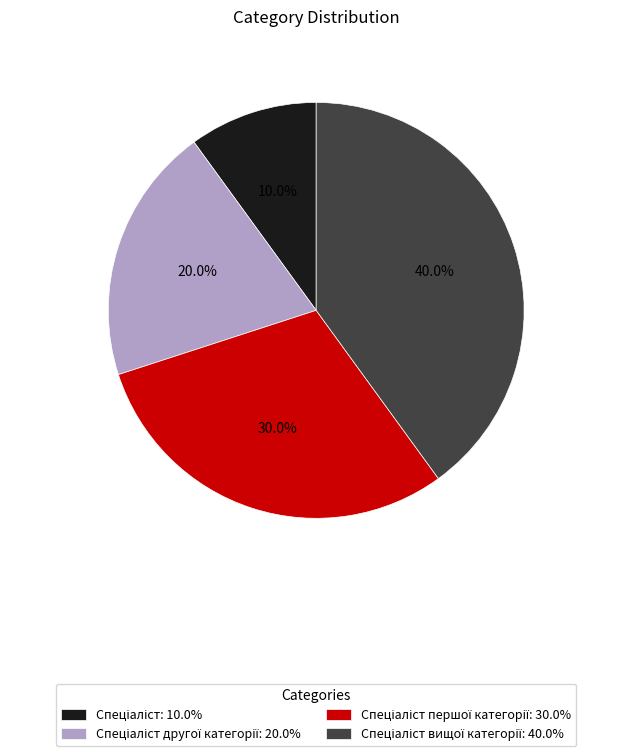

Is there any slice that represents more than half of the pie?

No